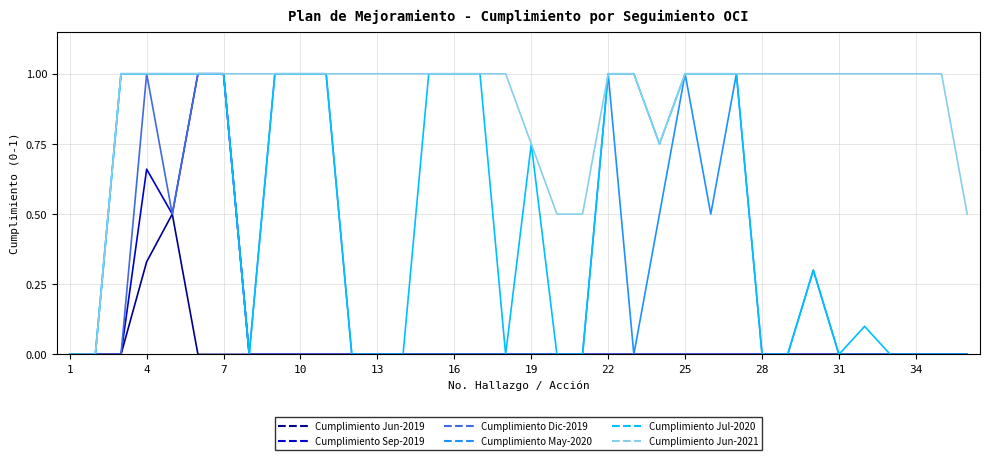

Which series has the largest total across all categories?

Cumplimiento Jun-2021